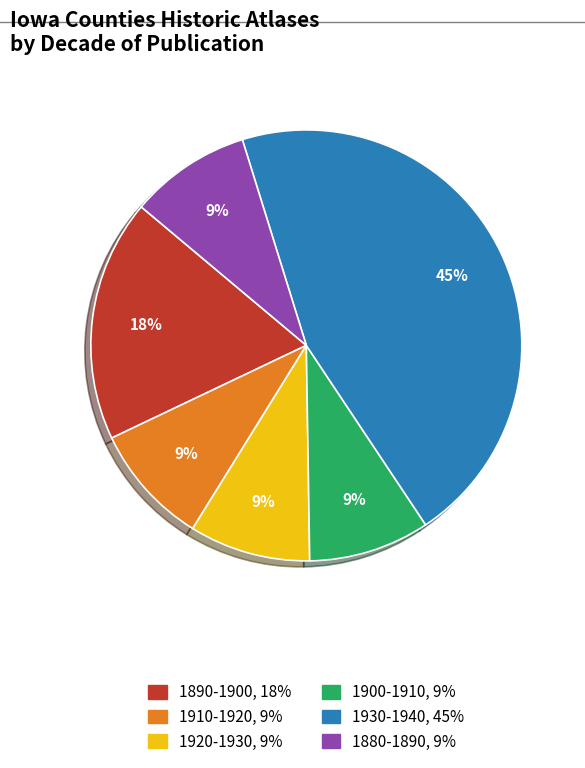

Does any single category account for the majority?

No